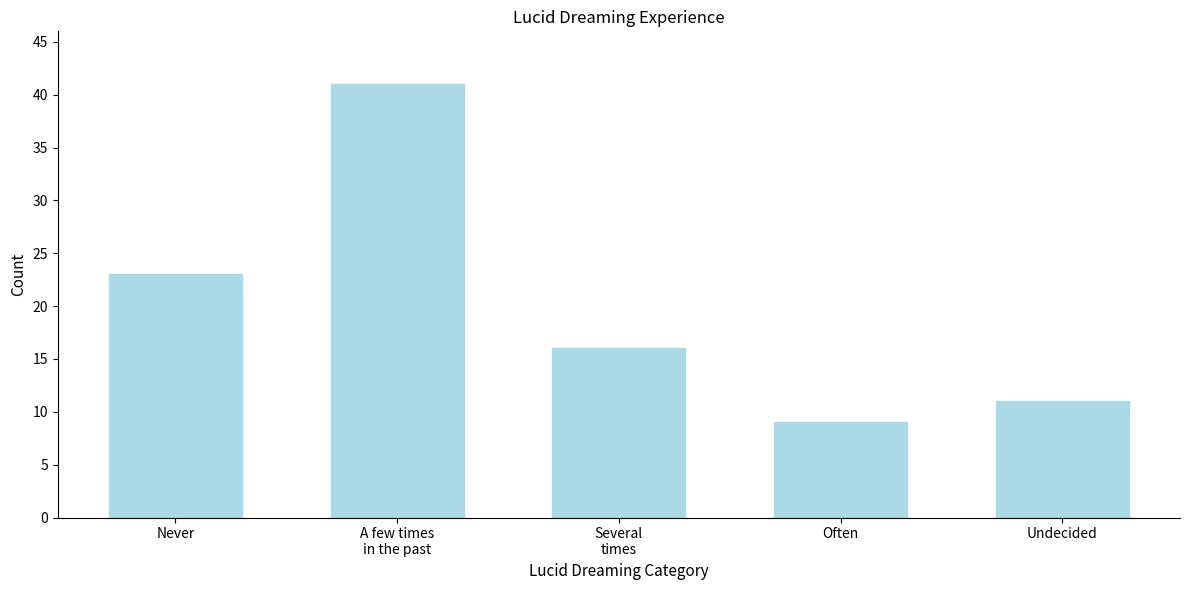

Reading left to right, extract all data points from this chart.

23	41	16	9	11